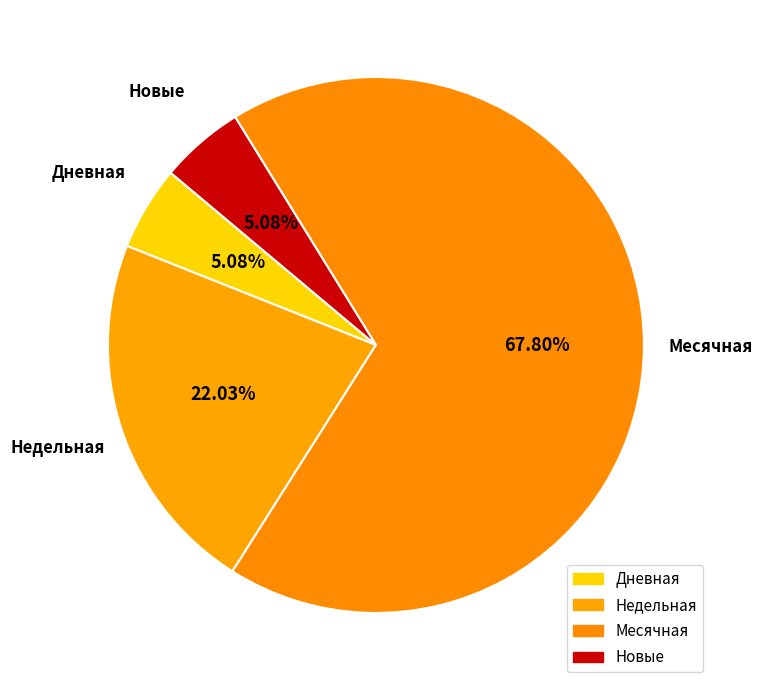

Which slice is the largest?

Месячная